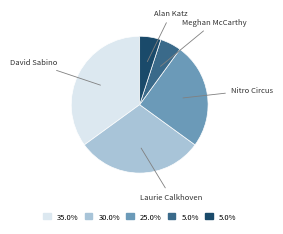

Is there a majority slice in this chart?

No